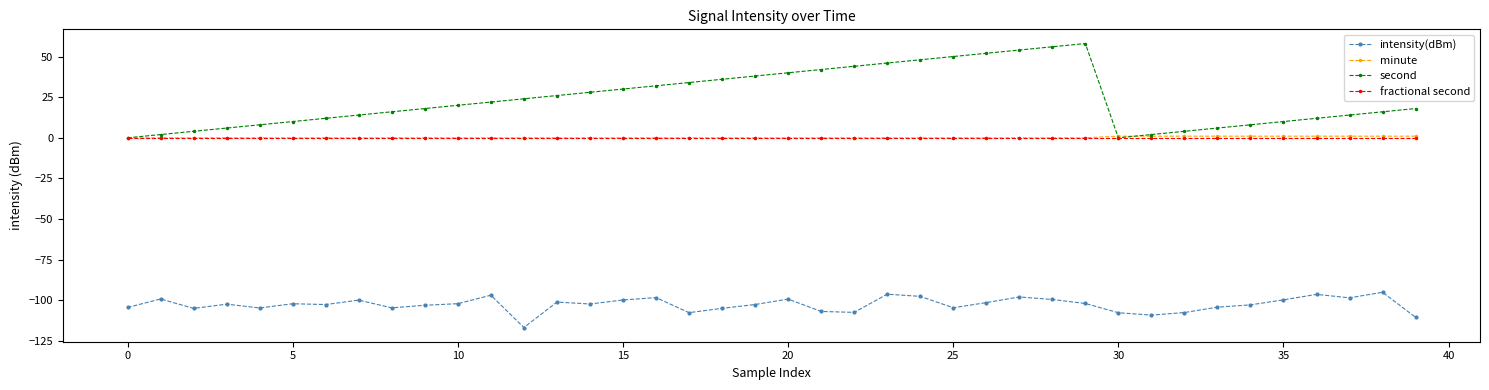

What are all the series names shown in the legend?

intensity(dBm), minute, second, fractional second